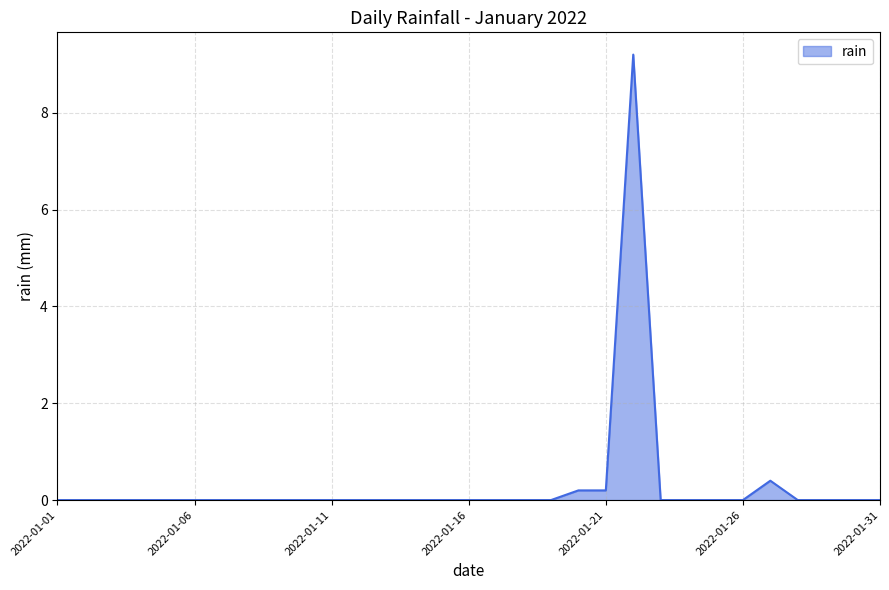

What is the maximum value shown in the chart?

9.2